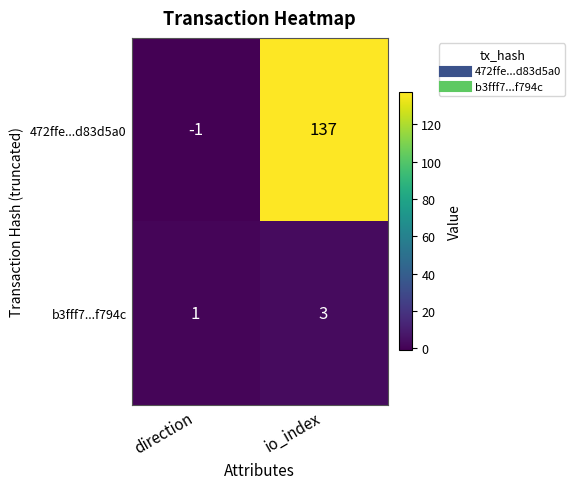

Where is 472ffe...d83d5a0 nearest to the value 68?

direction